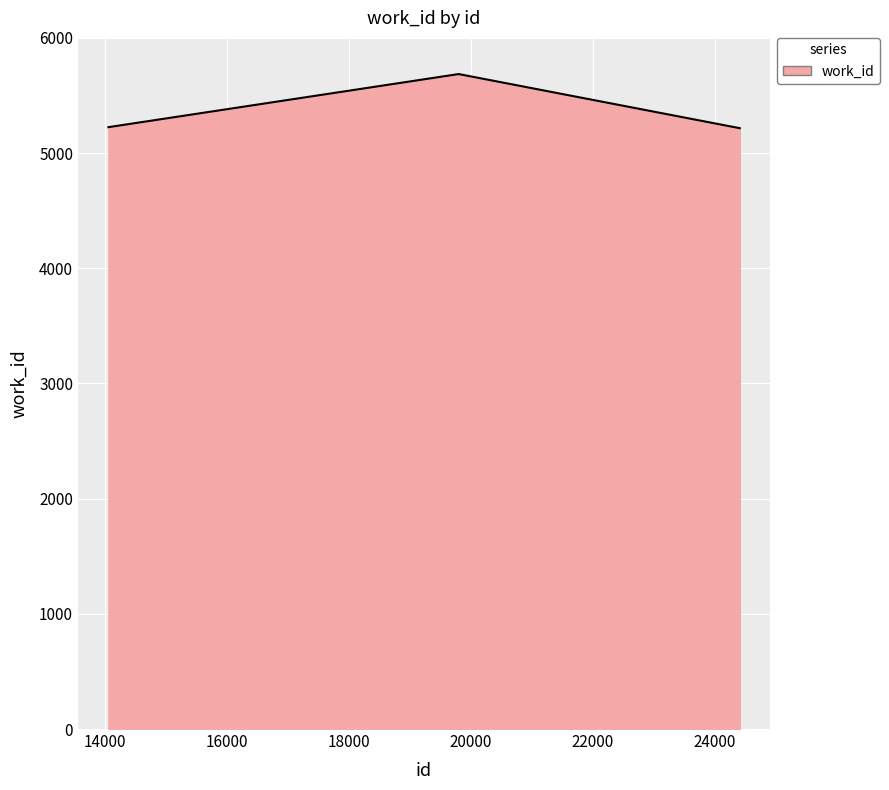

What is the greatest value displayed?

5686